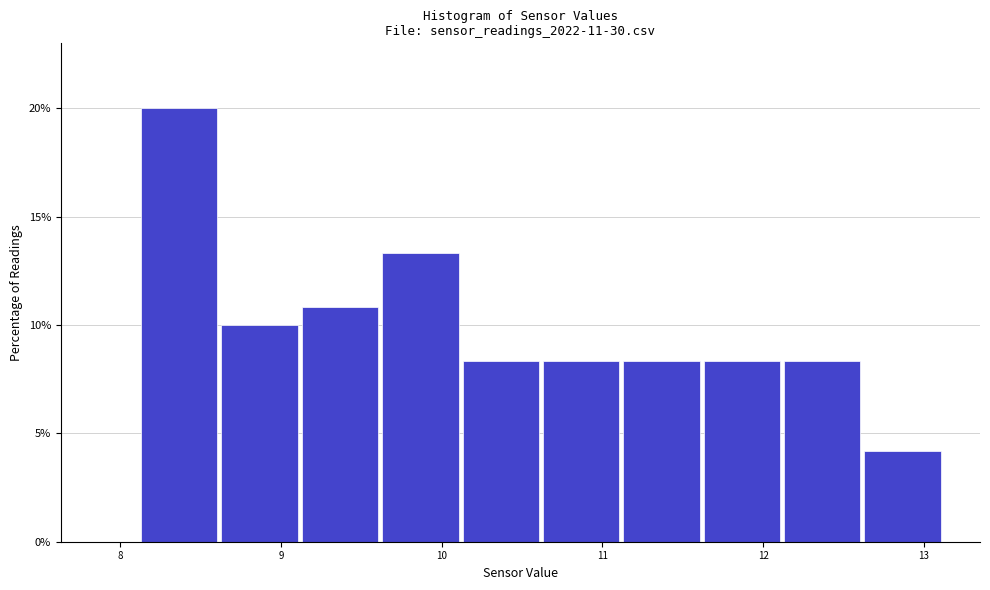

Reading left to right, transcribe this chart: for each bar, give the range it covers on the x-axis and its height. Neither the bar edges nor the heights are printed on the chart, so give them approximately, as read against the axes.

8.13 to 8.63: 20.0
8.63 to 9.13: 10.0
9.13 to 9.63: 11.0
9.63 to 10.13: 13.5
10.13 to 10.63: 8.5
10.63 to 11.13: 8.5
11.13 to 11.63: 8.5
11.63 to 12.13: 8.5
12.13 to 12.63: 8.5
12.63 to 13.13: 4.0